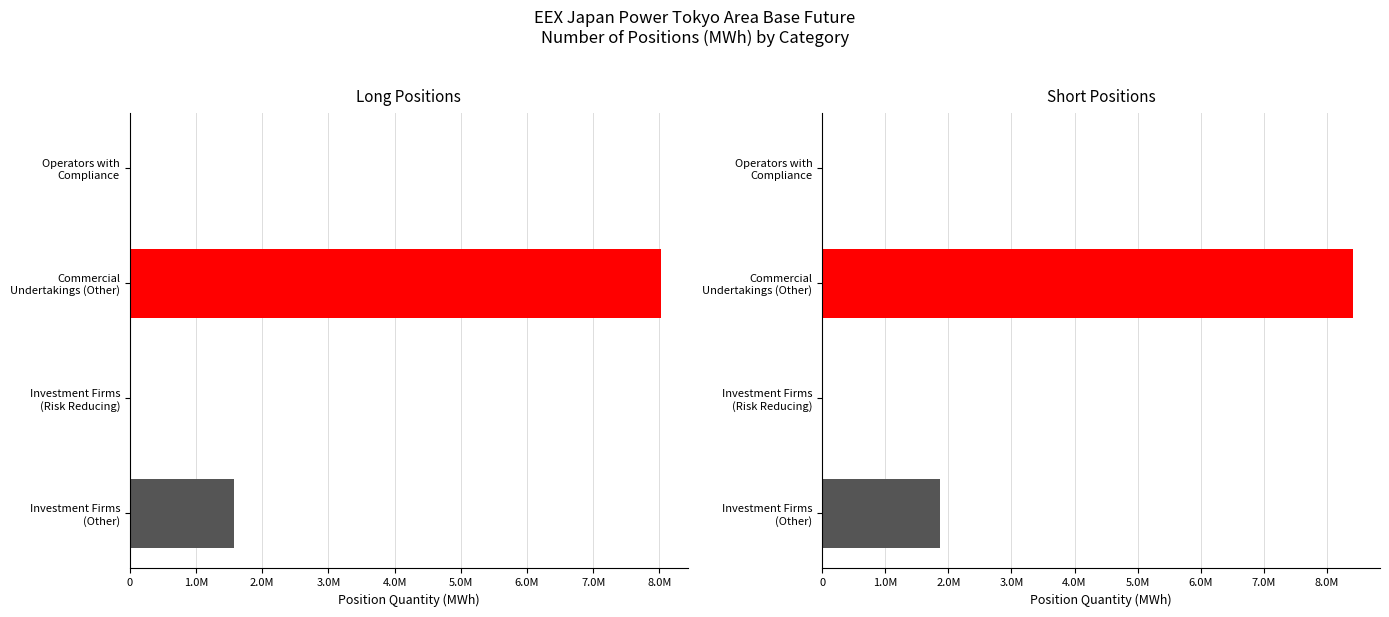

Are the bars horizontal?

Yes